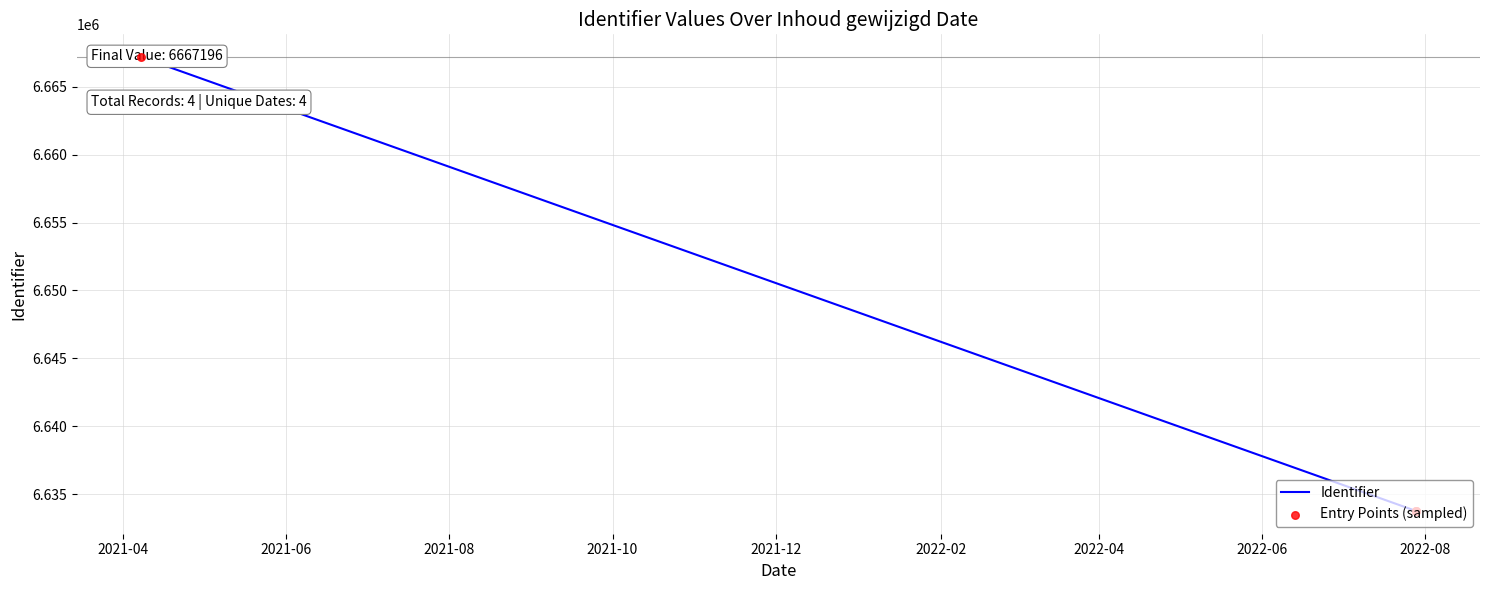

Which series has the largest total across all categories?

Identifier